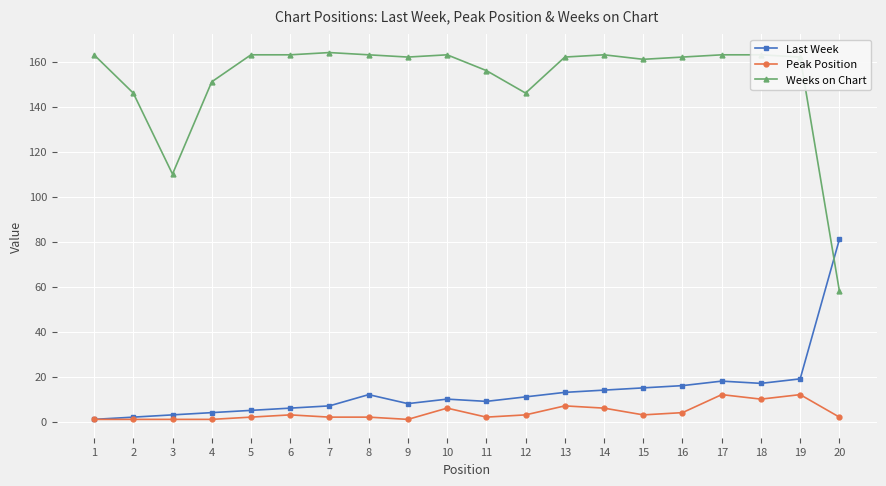

Reading right to left, transcribe all the data shown in this chart.

Last Week: 20=81	19=19	18=17	17=18	16=16	15=15	14=14	13=13	12=11	11=9	10=10	9=8	8=12	7=7	6=6	5=5	4=4	3=3	2=2	1=1
Peak Position: 20=2	19=12	18=10	17=12	16=4	15=3	14=6	13=7	12=3	11=2	10=6	9=1	8=2	7=2	6=3	5=2	4=1	3=1	2=1	1=1
Weeks on Chart: 20=58	19=162	18=163	17=163	16=162	15=161	14=163	13=162	12=146	11=156	10=163	9=162	8=163	7=164	6=163	5=163	4=151	3=110	2=146	1=163